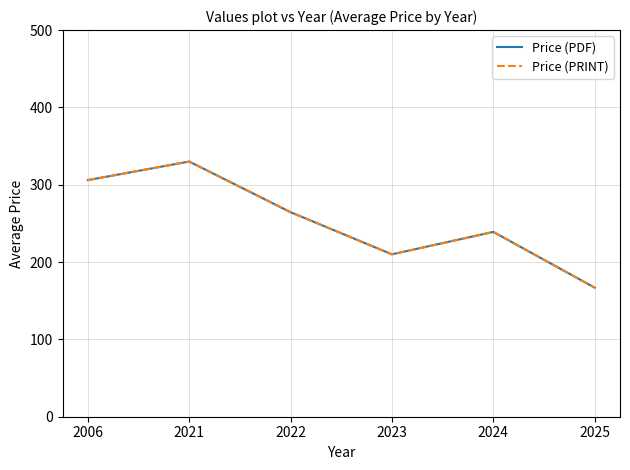

At which category does Price (PRINT) reach its first local peak?

2021